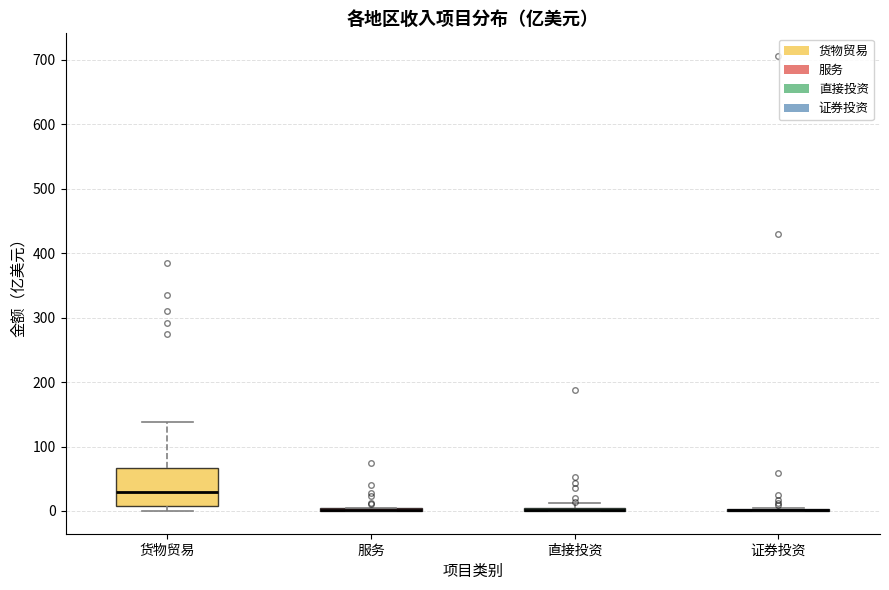

Which box is the tallest, from its lower edge to its upper edge?

货物贸易